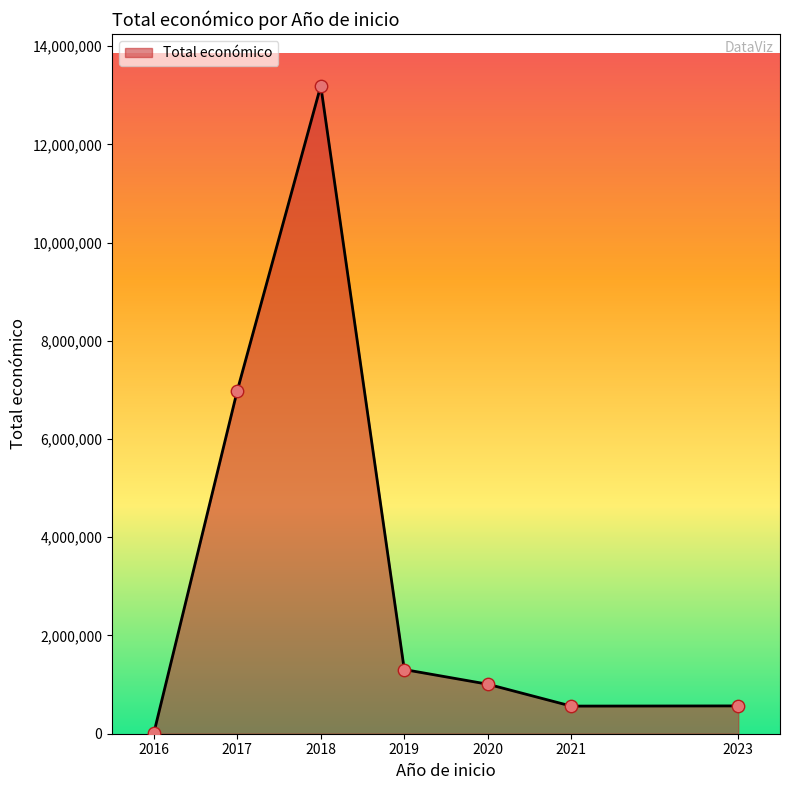

What is the change in value from 2018 to 2019?

-11884530